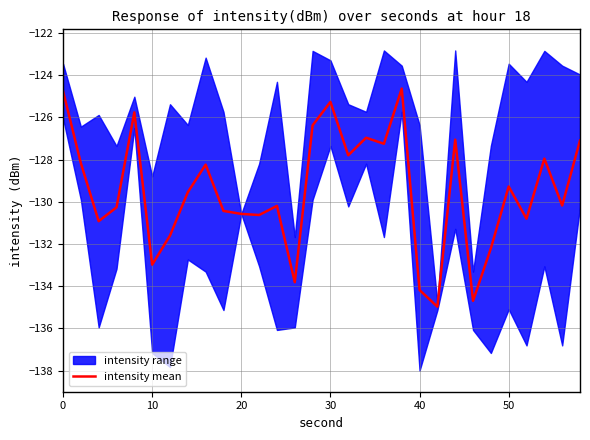

Is it true that intensity mean equals -129.3 at 50?

True